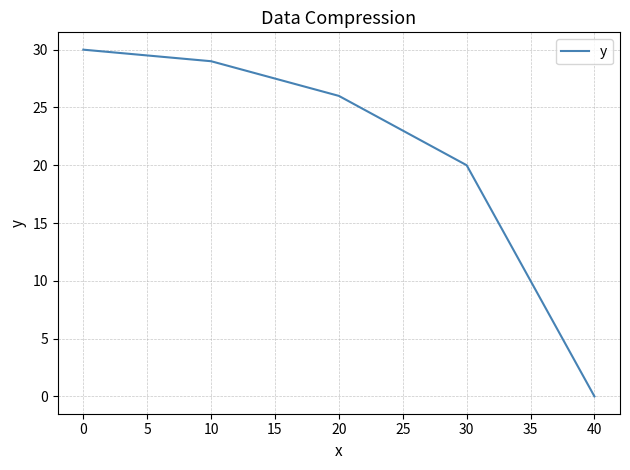

What is the sum of all values?

105